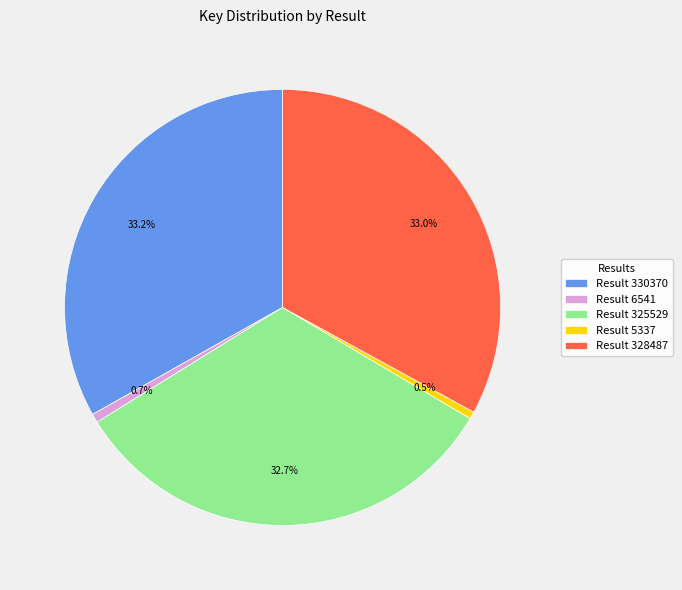

Is the sum of Result 325529 and Result 330370 greater than half?

Yes